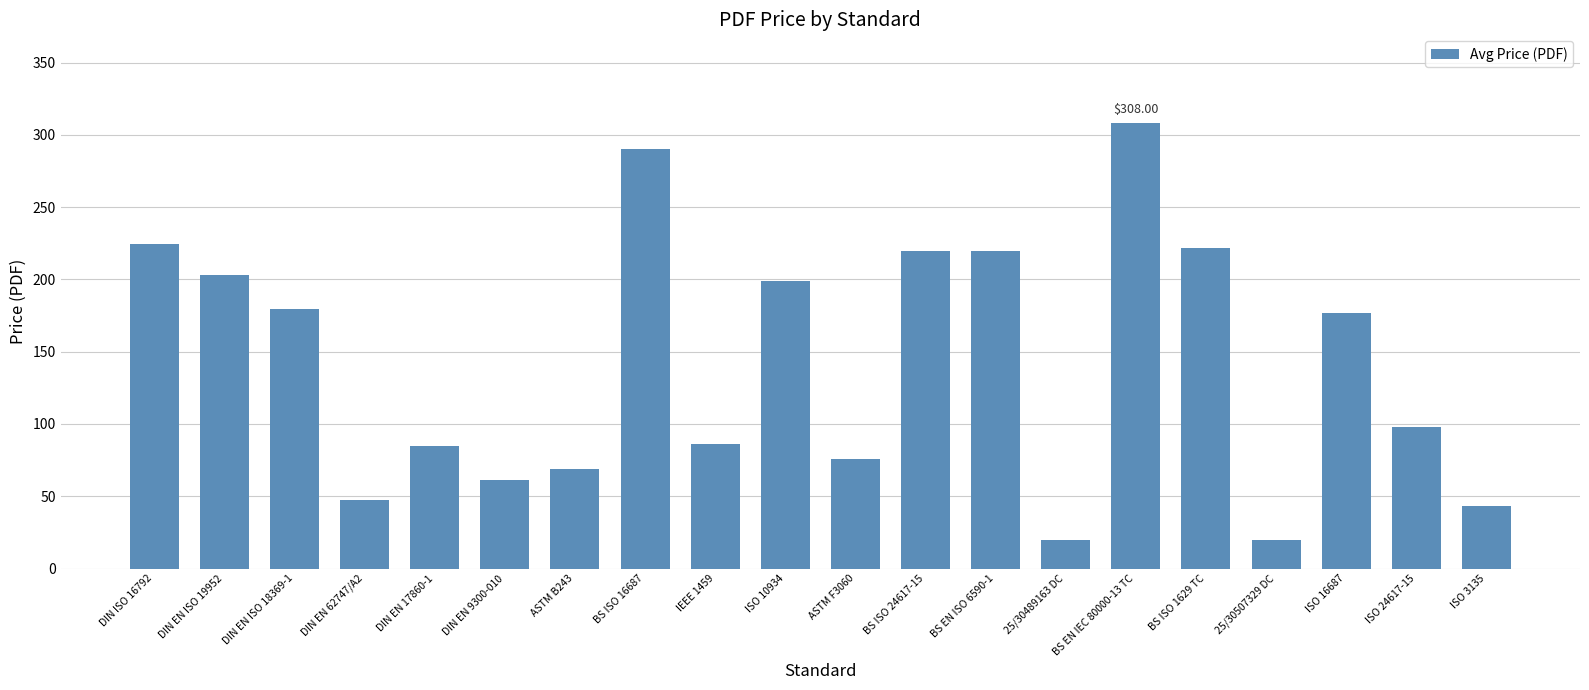

What is the difference between the maximum and minimum values?

288.0